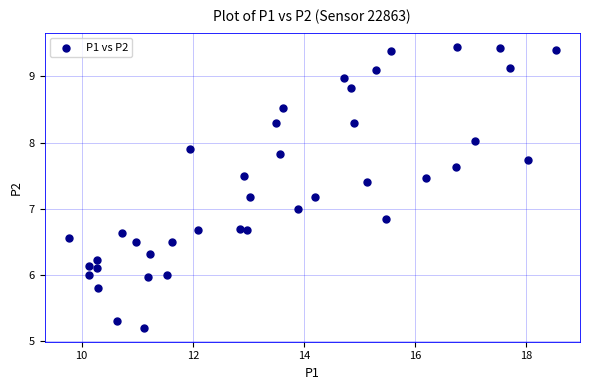

What is the range of X values (max minus min)?

8.8